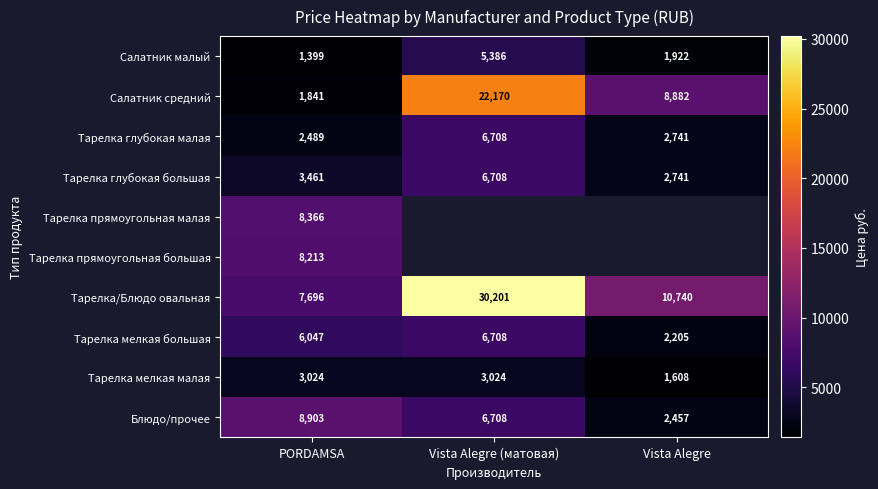

How many values in the Салатник средний series are below 8882?

1